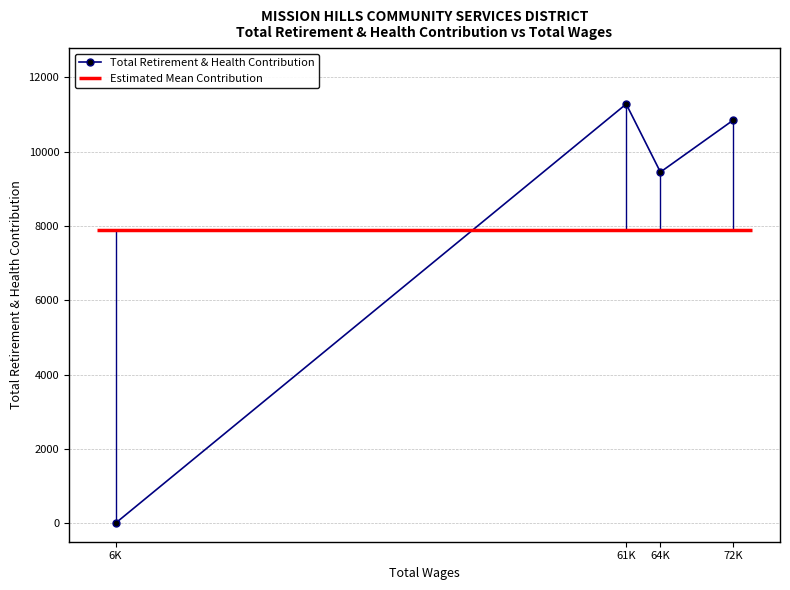

List the labels in order of Total Retirement & Health Contribution value, largest first.

61K, 72K, 64K, 6K